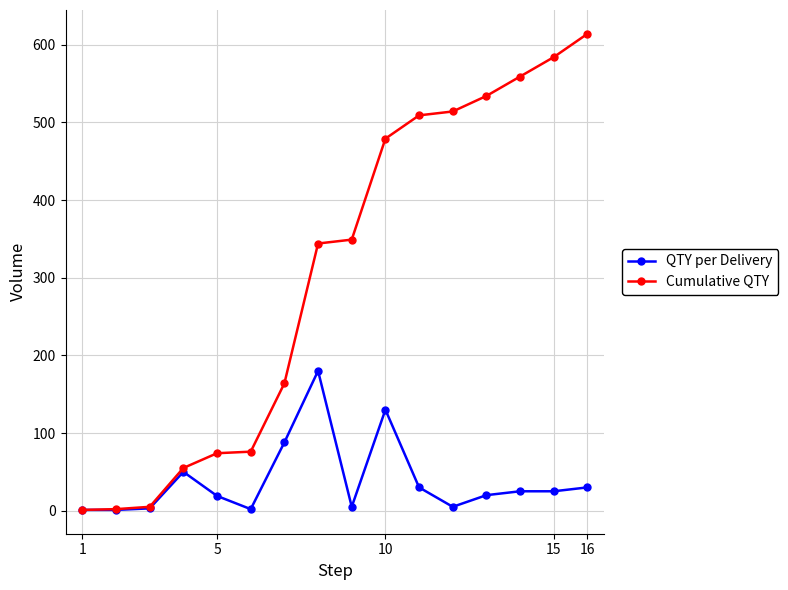

Which series has the widest spread of values?

Cumulative QTY